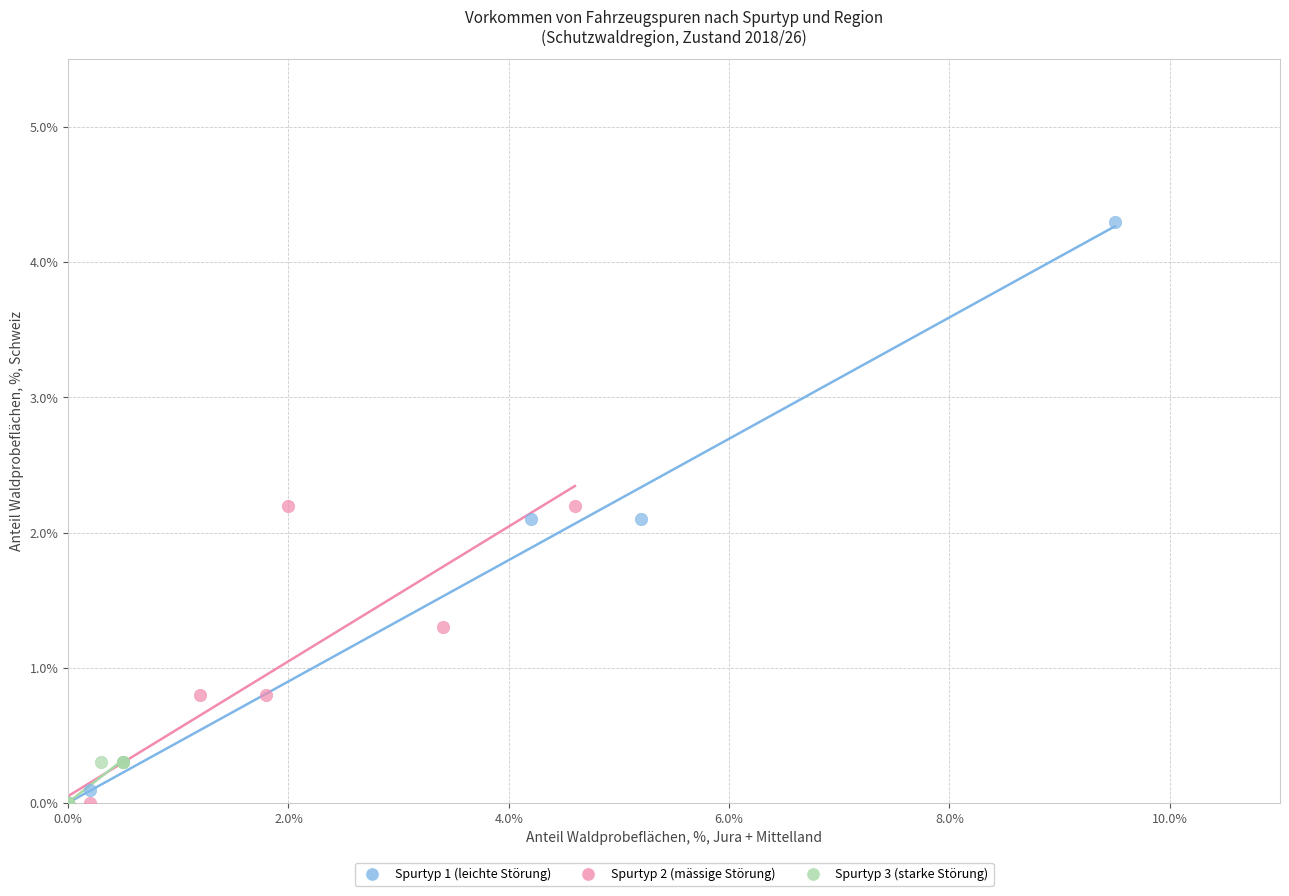

Which series contains the highest Y value?

Spurtyp 1 (leichte Störung)